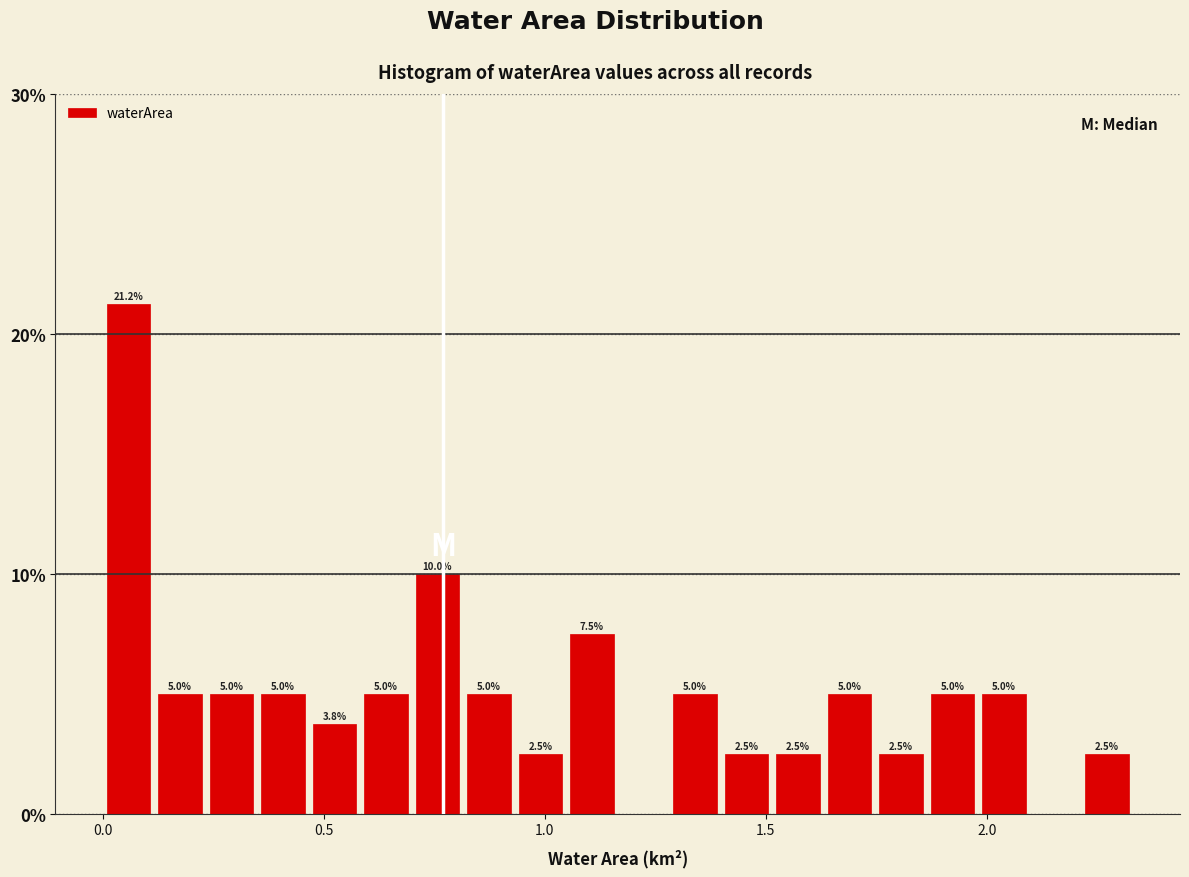

Around what value on the x-axis is the tallest bar? Give the approximate position of its centre, as read against the axis.

0.05